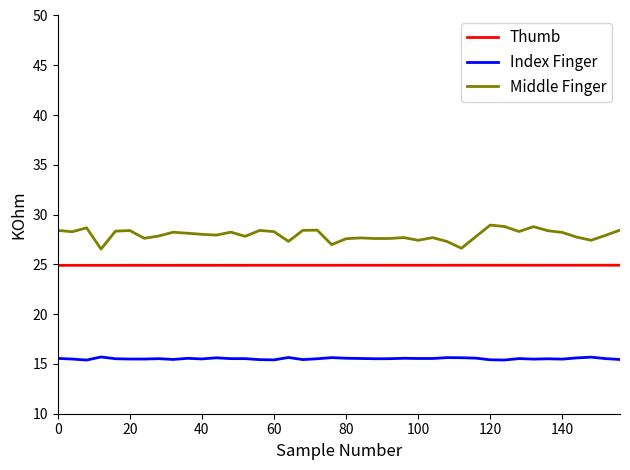

True or false: Index Finger and Thumb intersect in this chart.

False